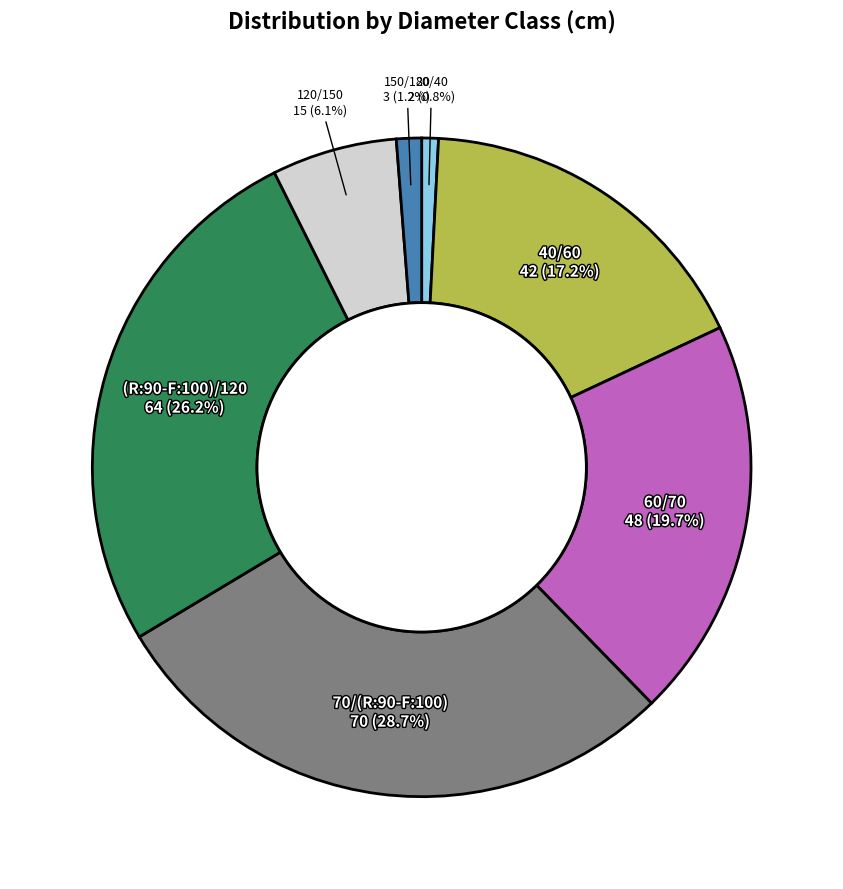

True or false: 40/60 accounts for 17% of the total.

True